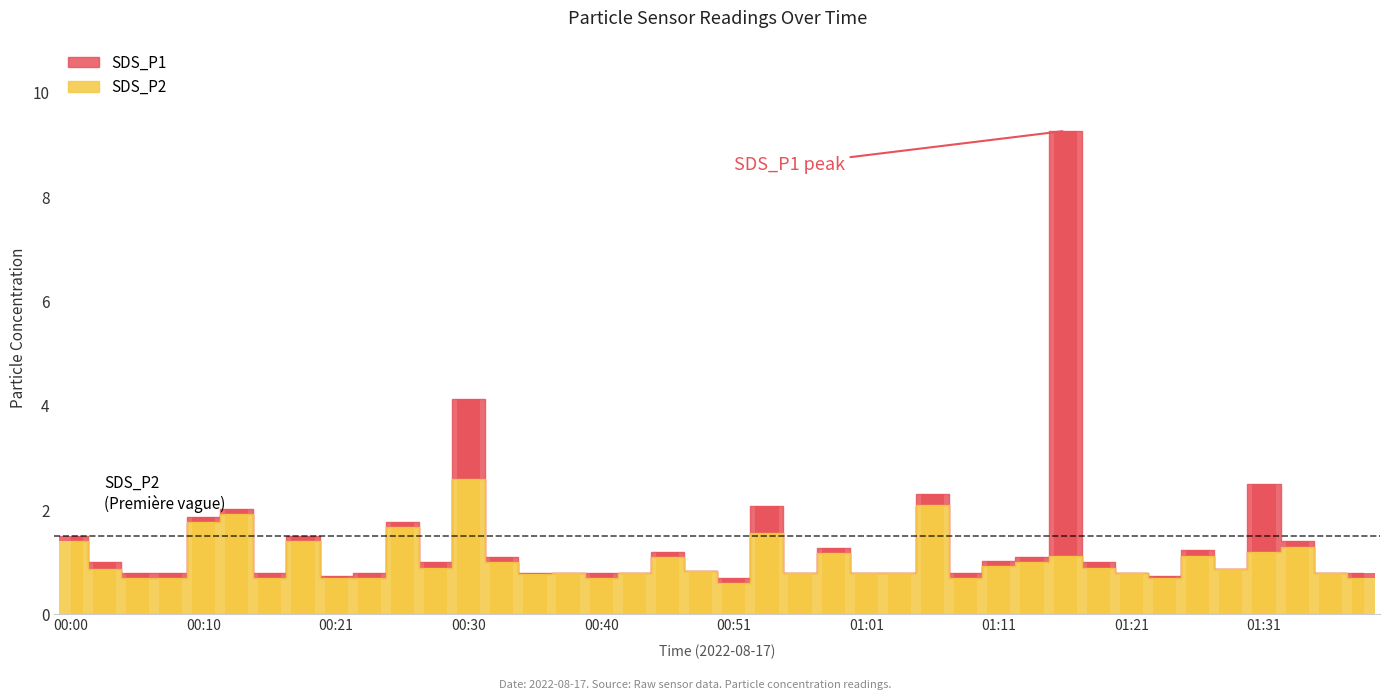

How many categories are shown in the chart?

40